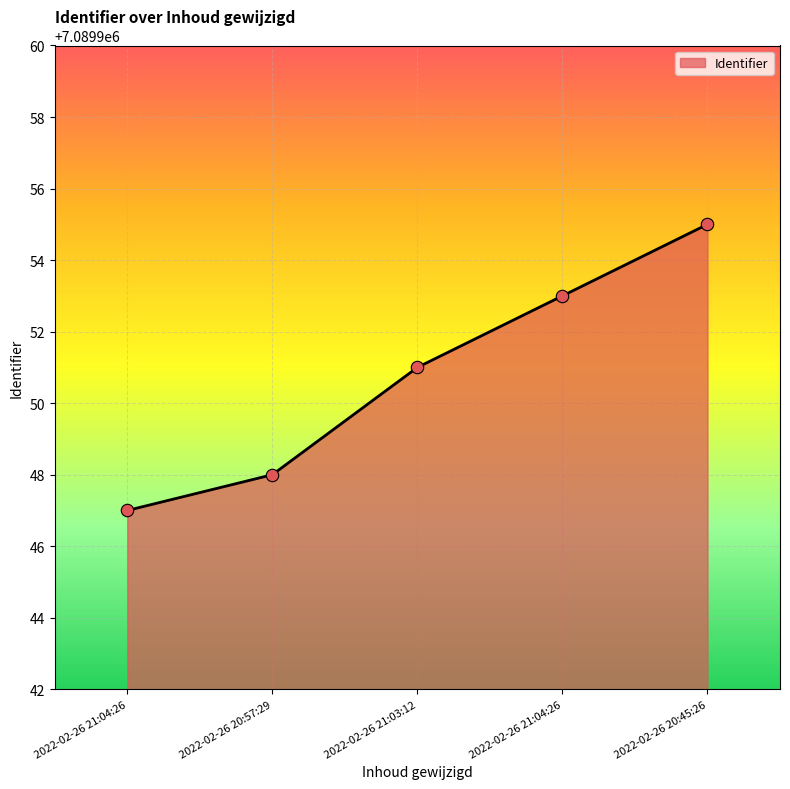

What is the ratio of the value at 2022-02-26 21:04:26 to the value at 2022-02-26 20:57:29?

1.0